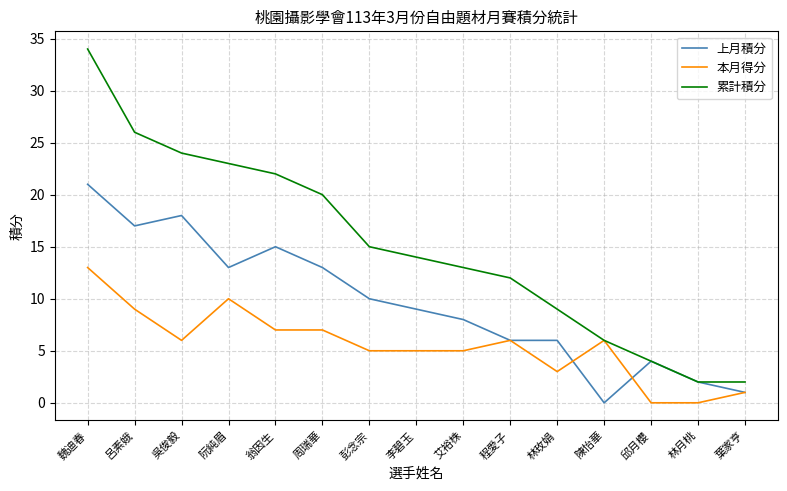

Where is the first local minimum for 本月得分?

吳俊毅